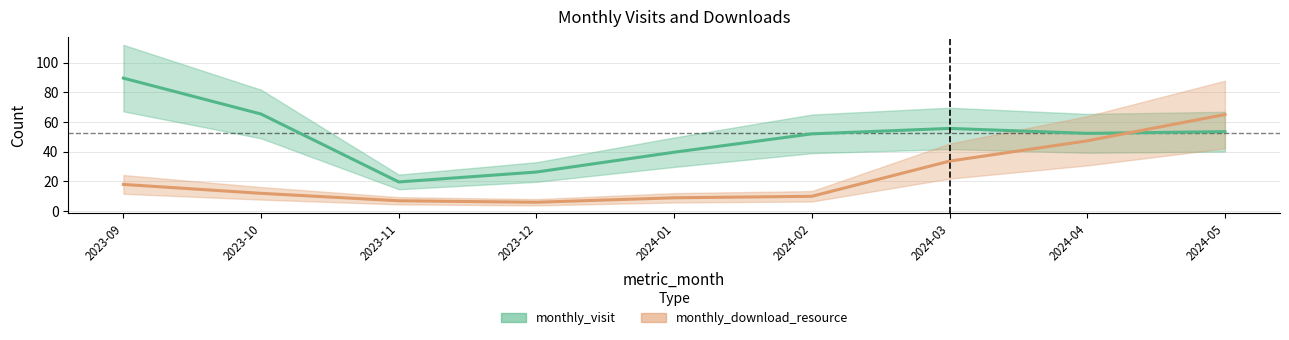

What is the label of the 6th point from the left?

2024-02